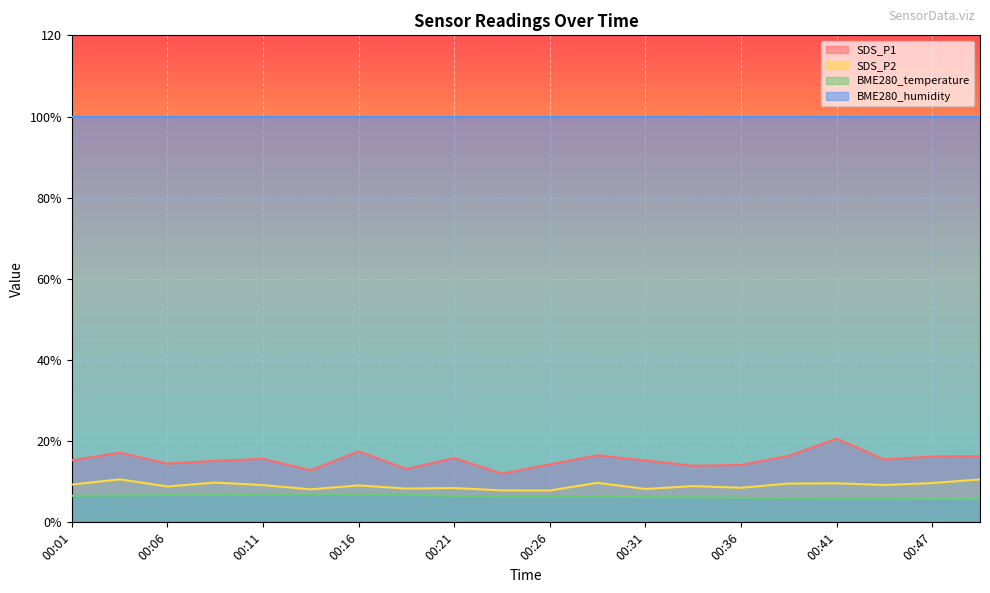

True or false: SDS_P1 and SDS_P2 cross at least once.

False